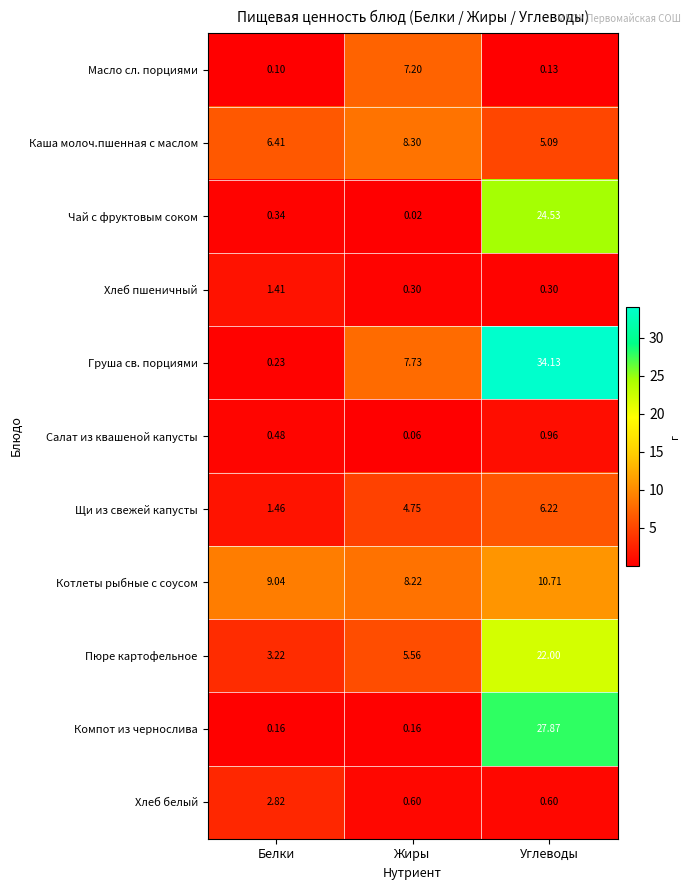

What is the greatest value displayed?

34.1